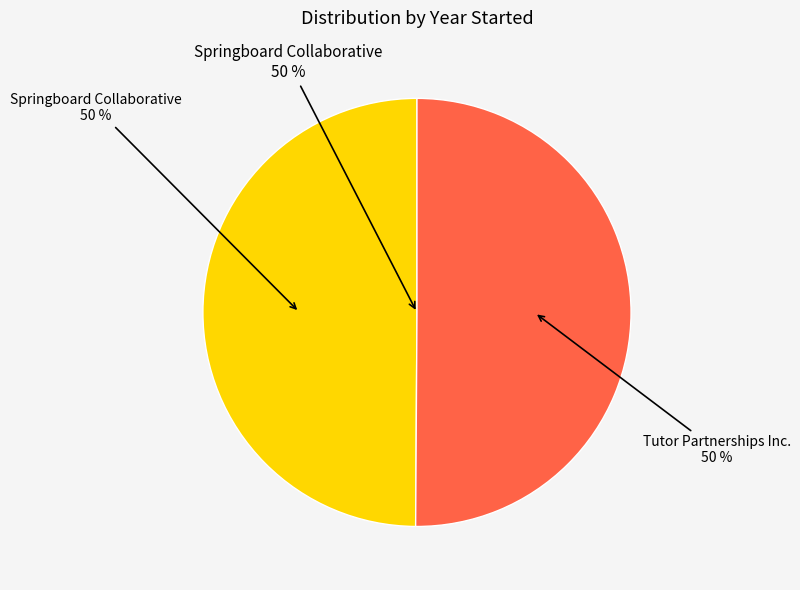

What is the largest slice in the pie chart?

Tutor Partnerships Incorporated